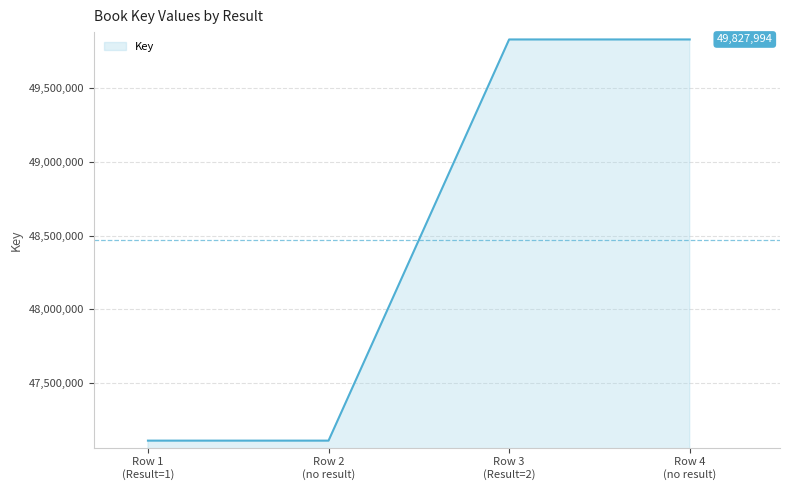

True or false: the data has more than 2 interior local peaks.

False